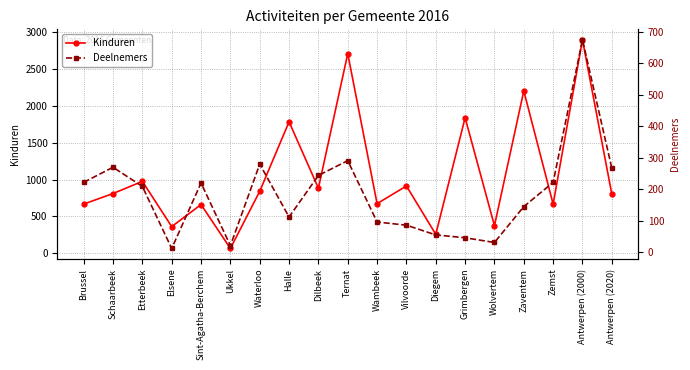

True or false: Deelnemers and Kinduren cross at least once.

False